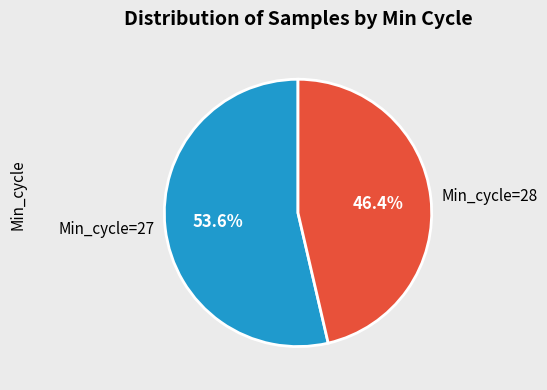

Which slice is the smallest?

Min_cycle=28